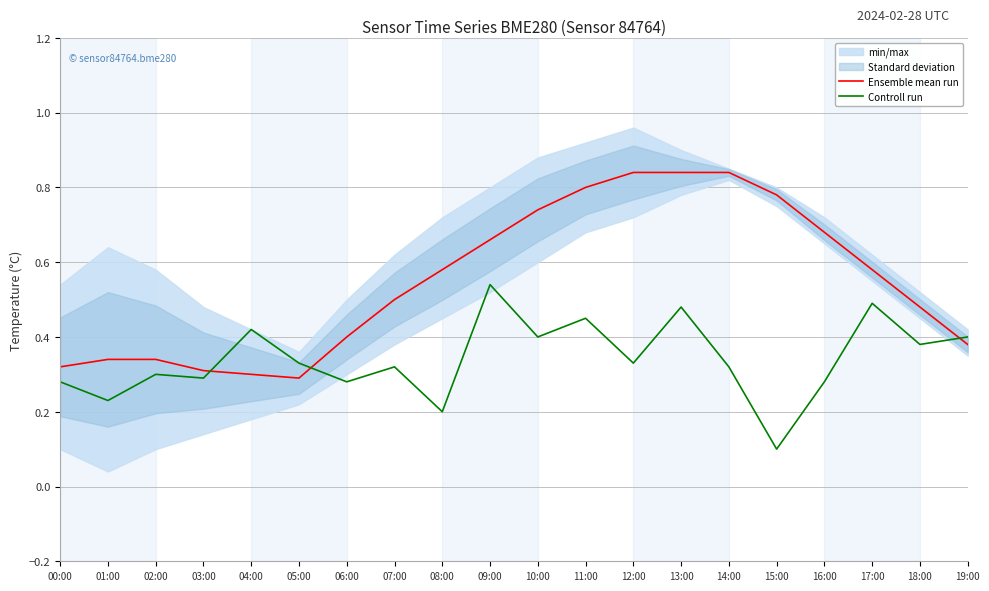

At which label is Controll run closest to 0?

15:00